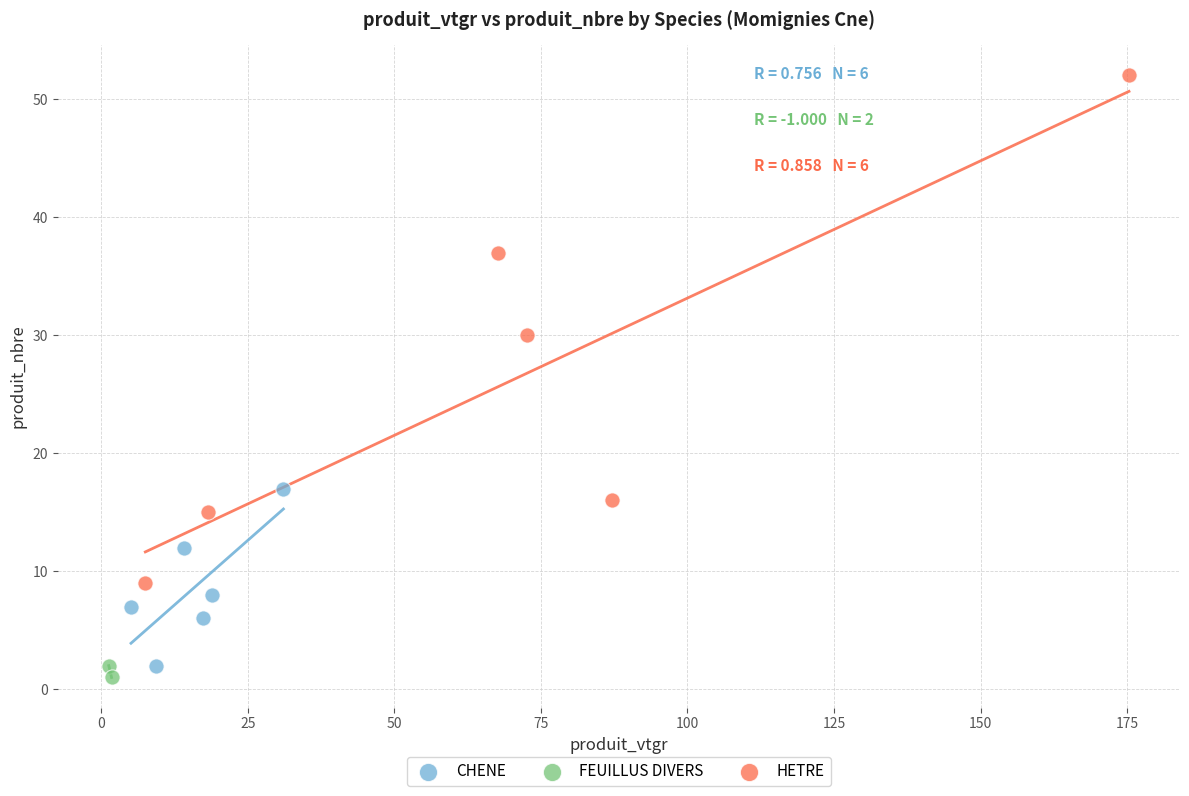

Which series contains the highest Y value?

HETRE